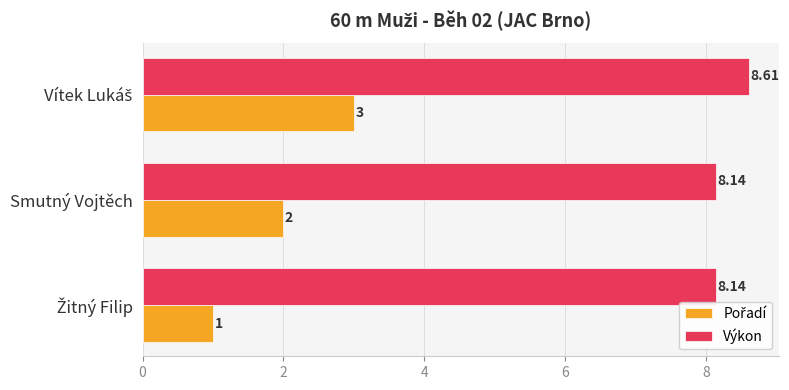

Which series has the largest total across all categories?

Výkon